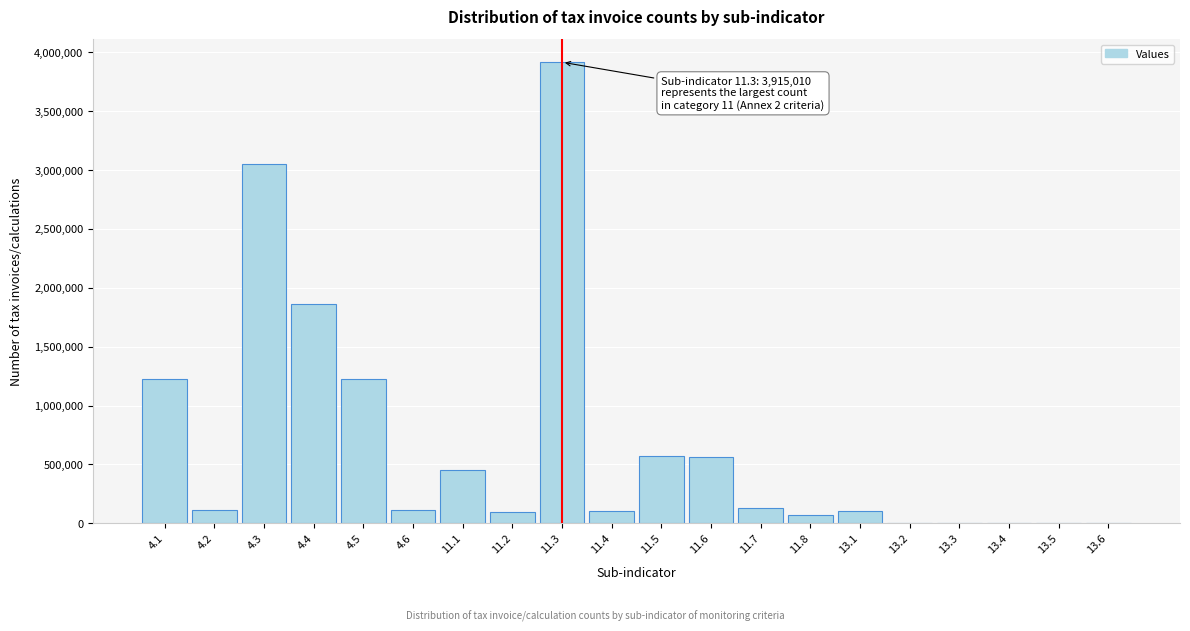

Is it true that the value at 4.5 is 1226028?

True